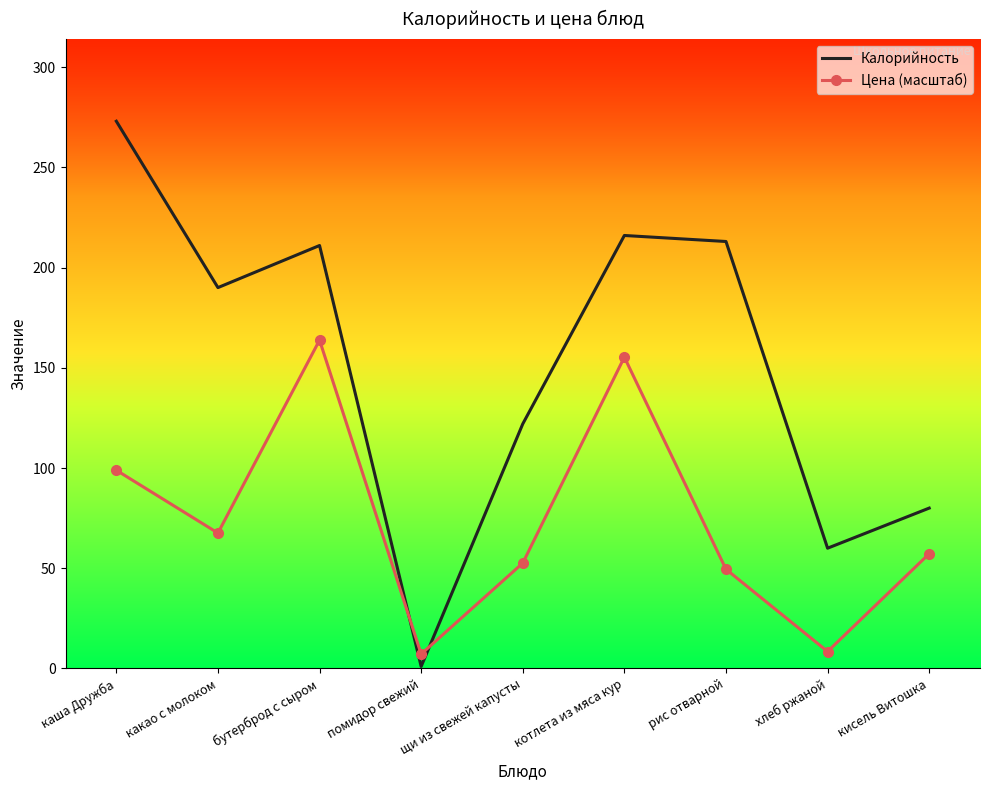

What is the sum of the Цена (масштаб) values at хлеб ржаной and бутерброд с сыром?

172.3